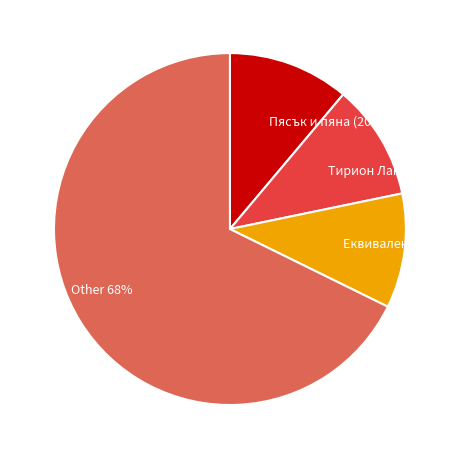

Which category has the biggest portion of the pie?

Other 68%